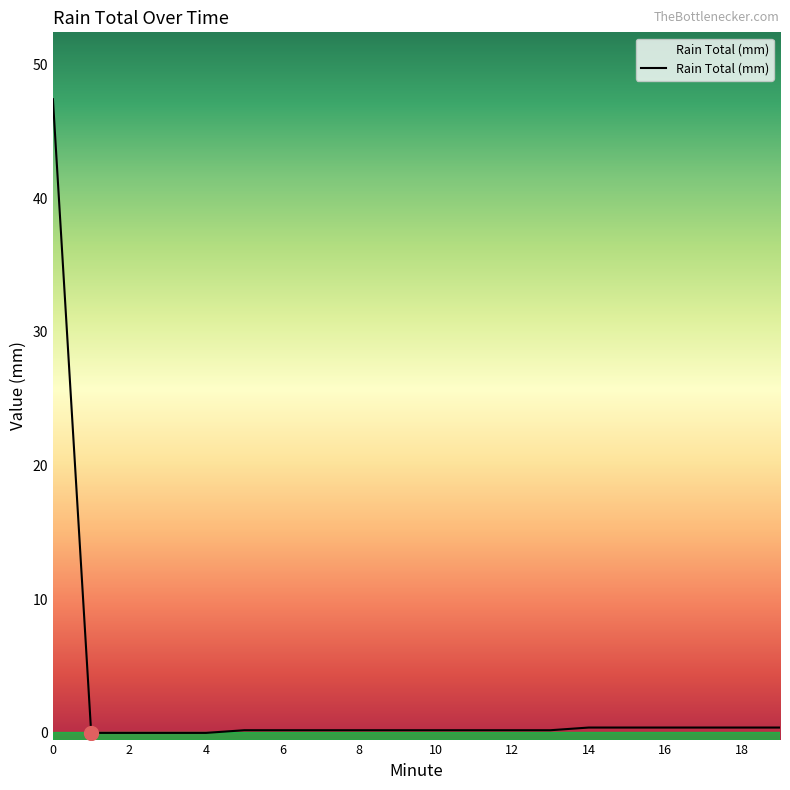

What is the difference between the second highest and second lowest values?

0.4